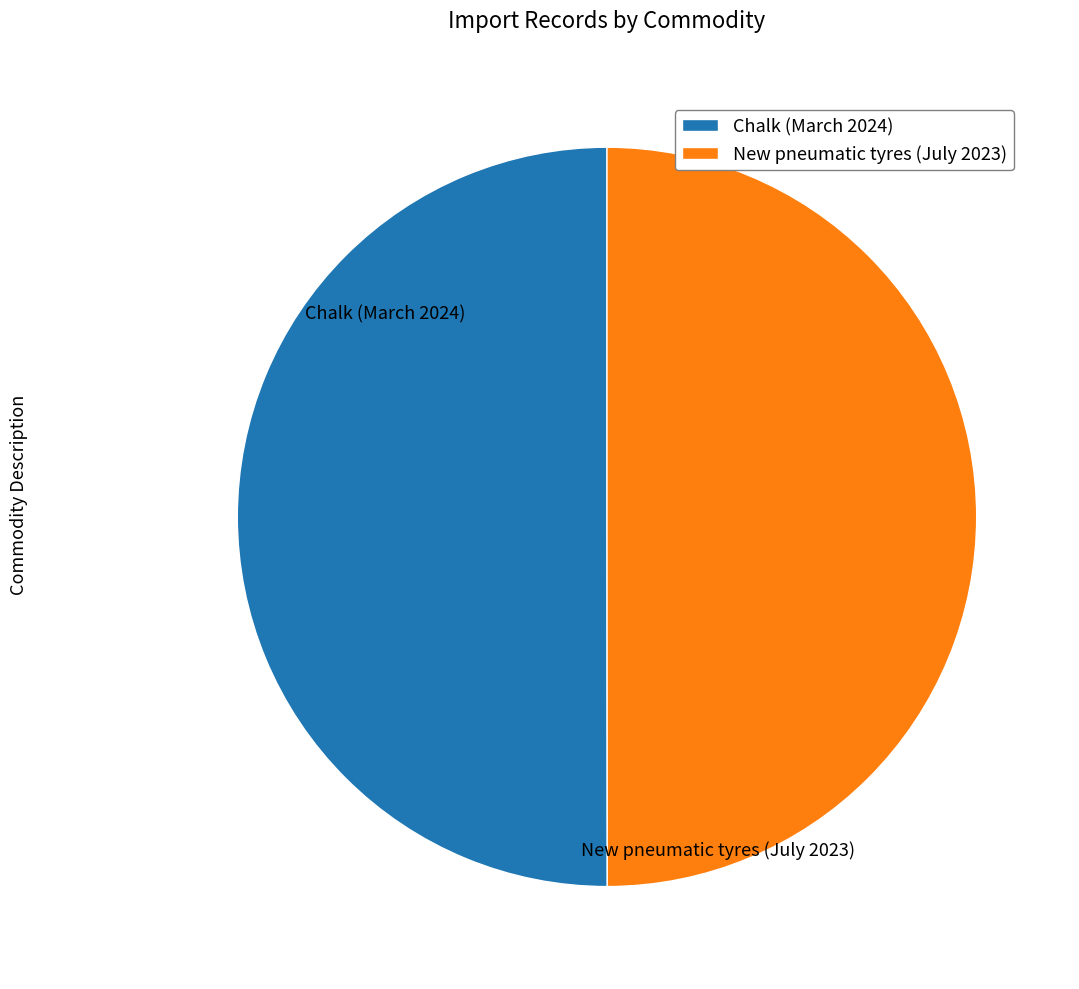

Combined, do New pneumatic tyres (July 2023) and Chalk (March 2024) account for over 50%?

Yes